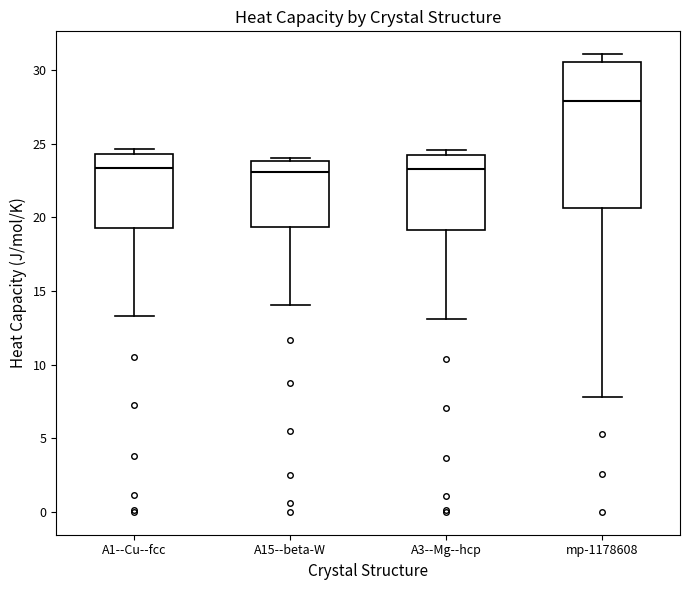

Reading left to right, read every box against the y-axis: the position of its median line, the range the box covers, and the ends of its whiskers. The values are not printed on the chart, so give them approximately, as read against the axis.

A1--Cu--fcc: median 23.5, box 19.5 to 24.5, whiskers 13.5 to 24.5 (just above the box's upper edge)
A15--beta-W: median 23.0, box 19.5 to 24.0, whiskers 14.0 to 24.0 (just above the box's upper edge)
A3--Mg--hcp: median 23.5, box 19.0 to 24.0, whiskers 13.0 to 24.5
mp-1178608: median 28.0, box 20.5 to 30.5, whiskers 8.0 to 31.0